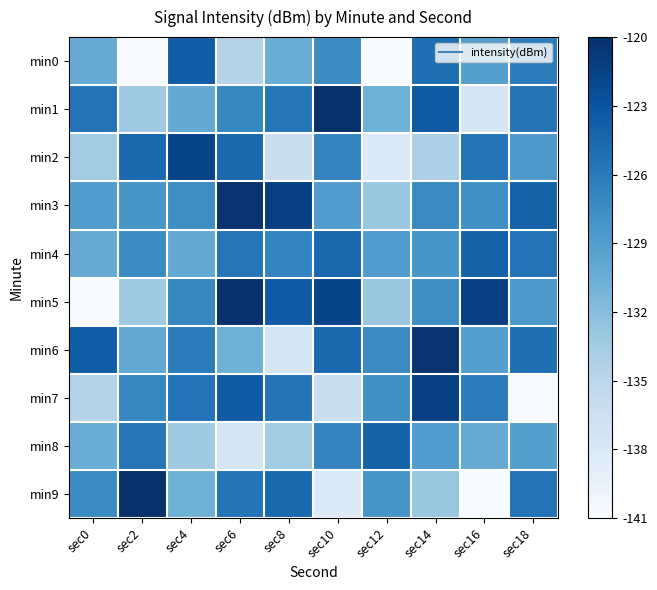

Which has a higher value, sec10 or sec12?

sec10